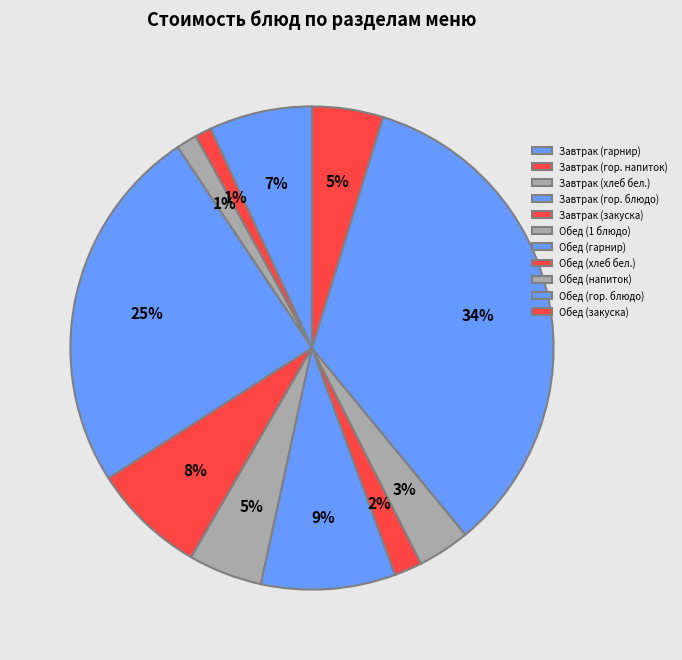

To the nearest percent, what is the combined percentage of Обед (гор. блюдо) and Обед (напиток)?

38%